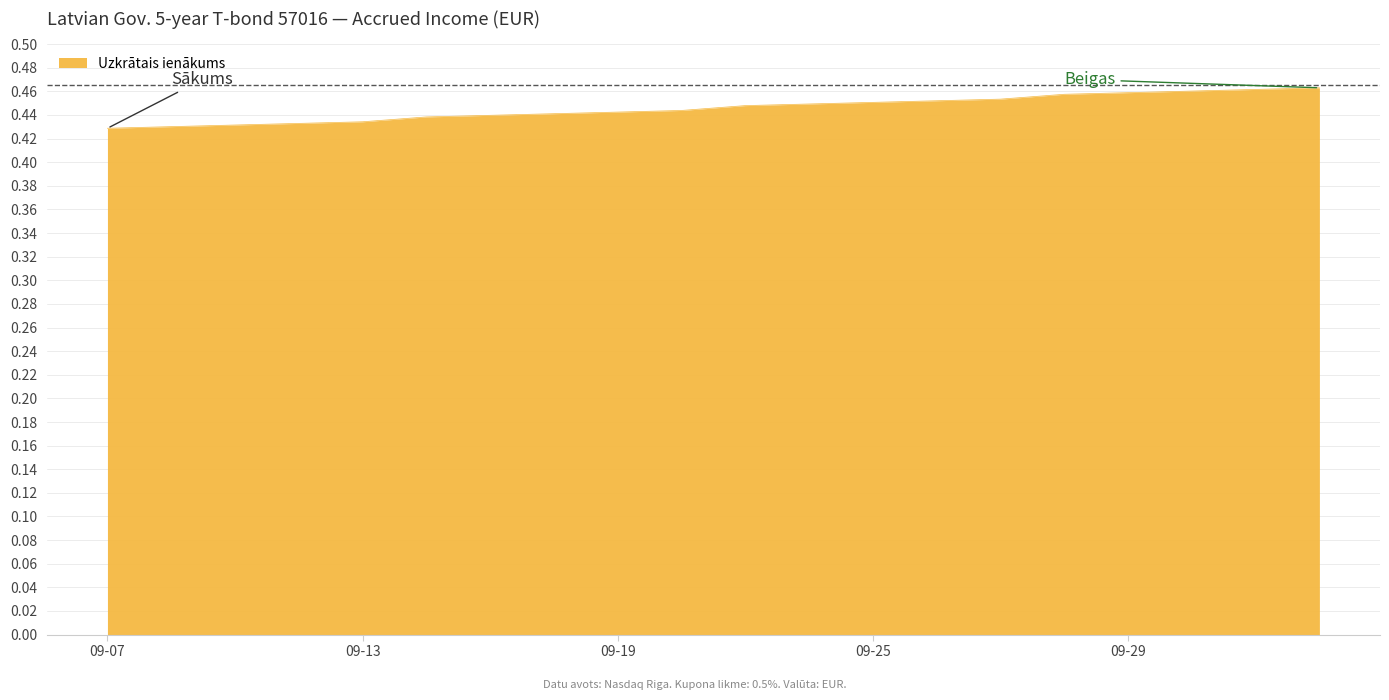

Does the chart have visible grid lines?

Yes